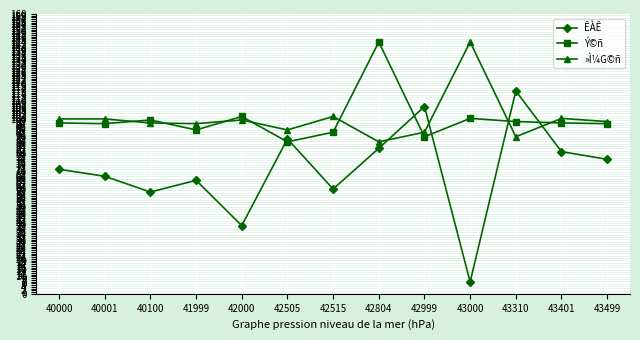

What is the value of the ÊÀÊ point at the 12th from the left?

81.3